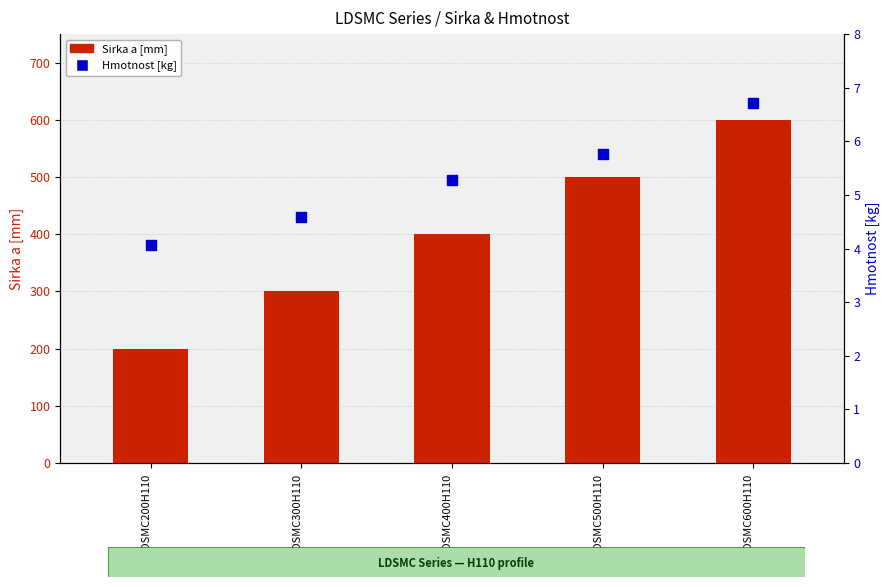

Which series reaches the maximum Y coordinate?

Sirka a [mm]